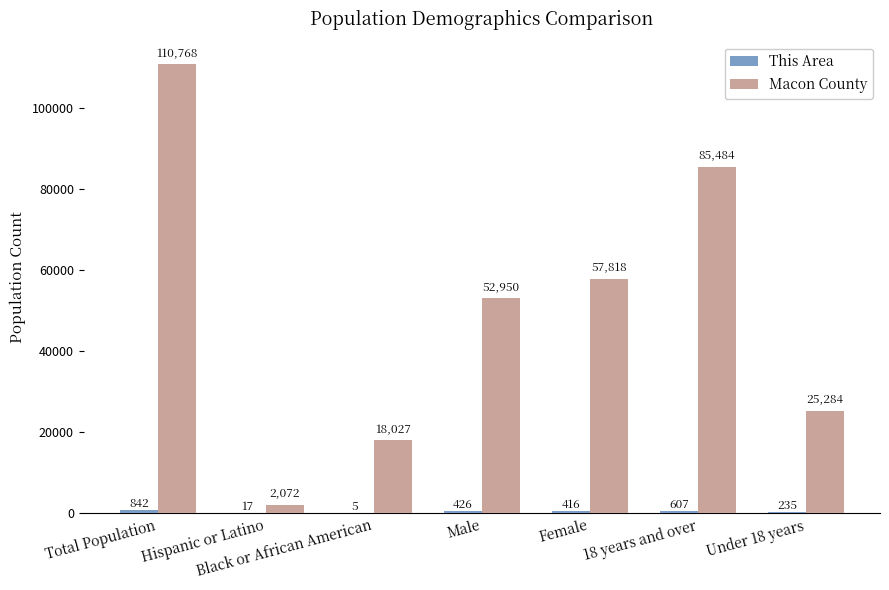

What is the maximum value shown in the chart?

110768